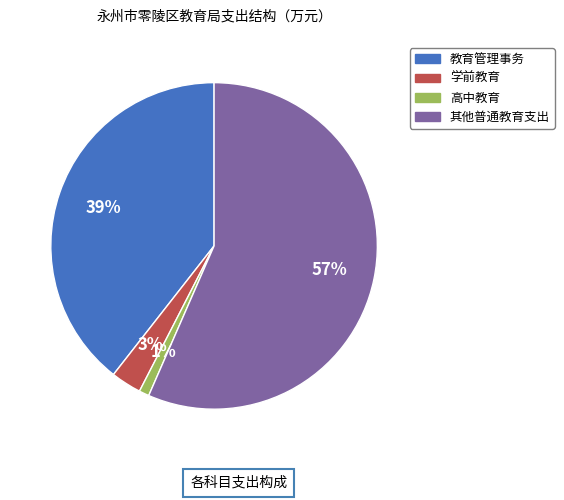

How many segments does this pie chart have?

4